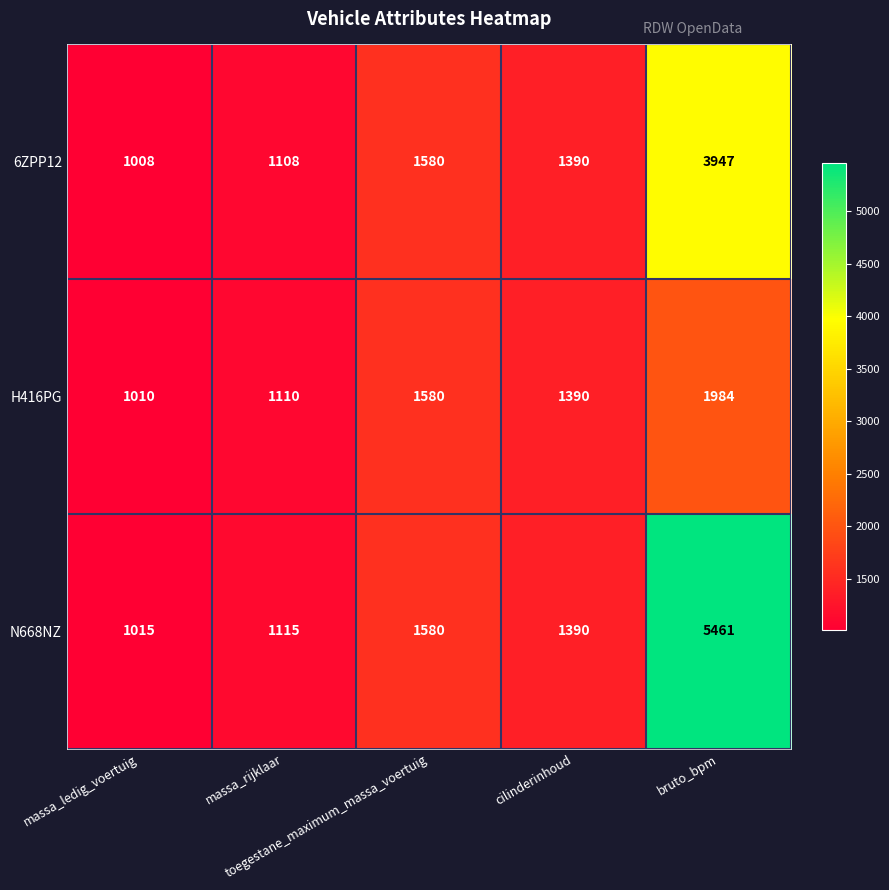

Count the number of data series in this chart.

3